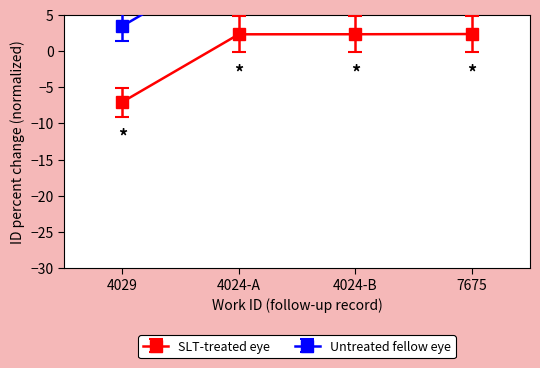

How many lines are shown in the chart?

2